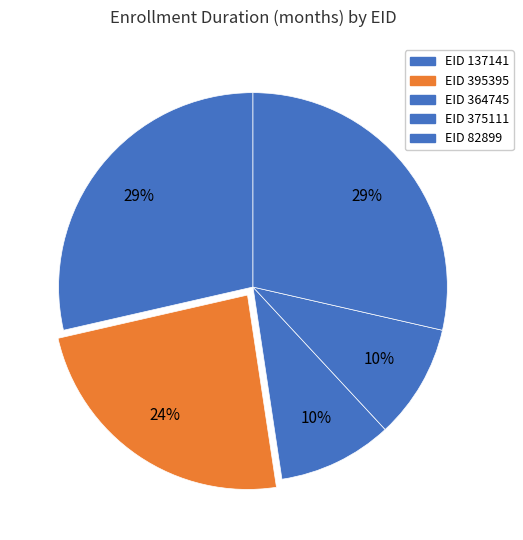

Count the number of slices in the pie.

5